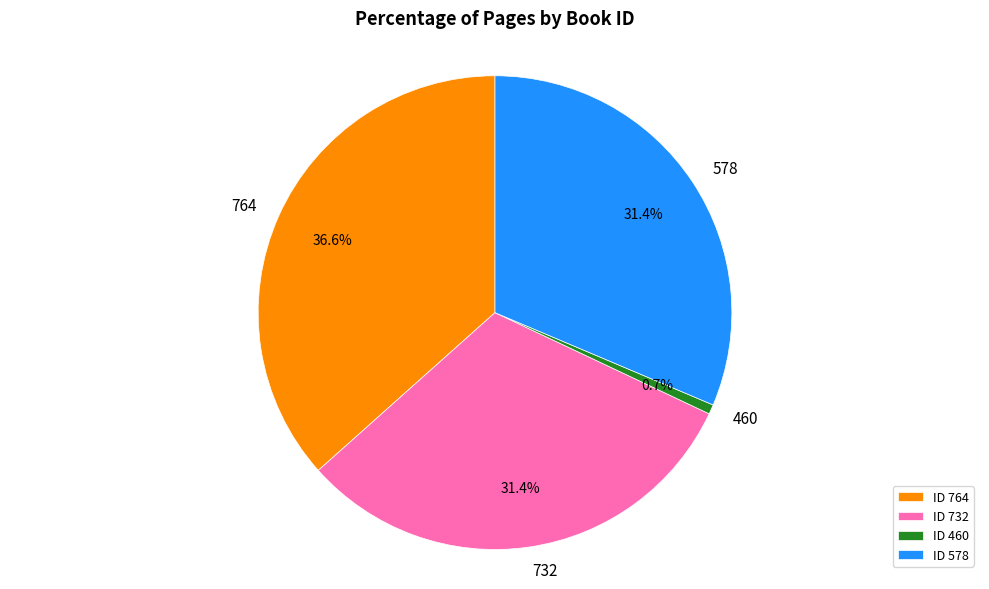

What is the smallest slice in the pie chart?

460